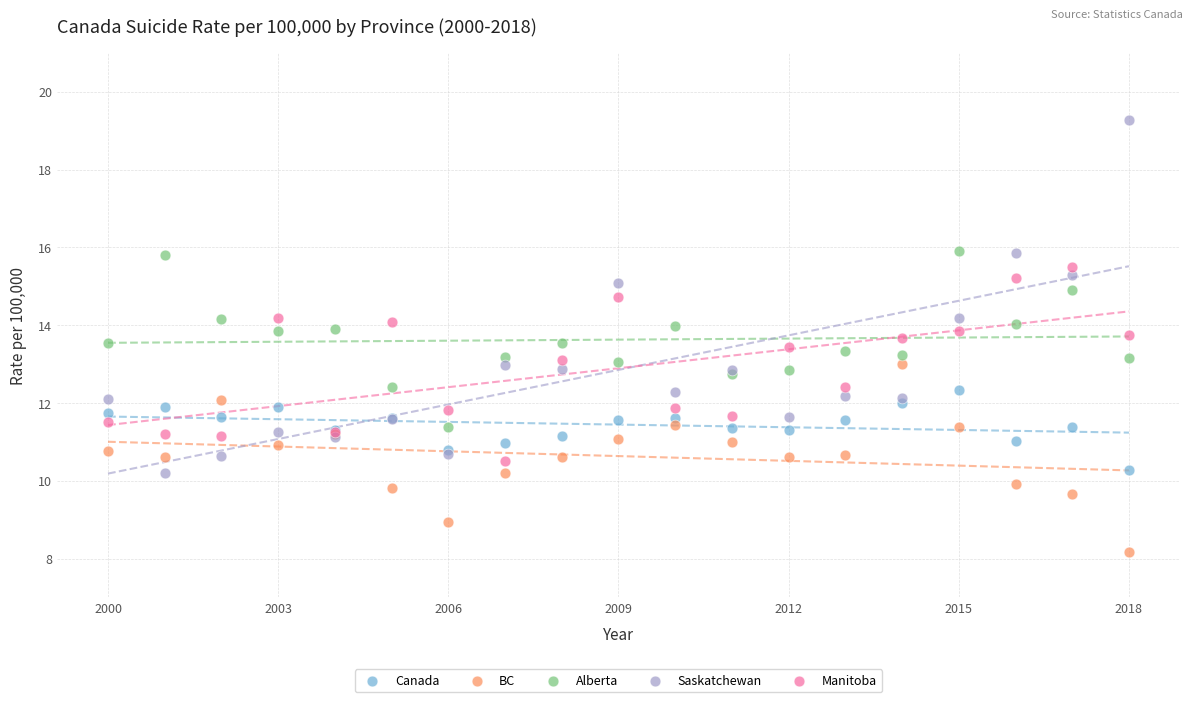

Which series reaches the maximum Y coordinate?

Saskatchewan